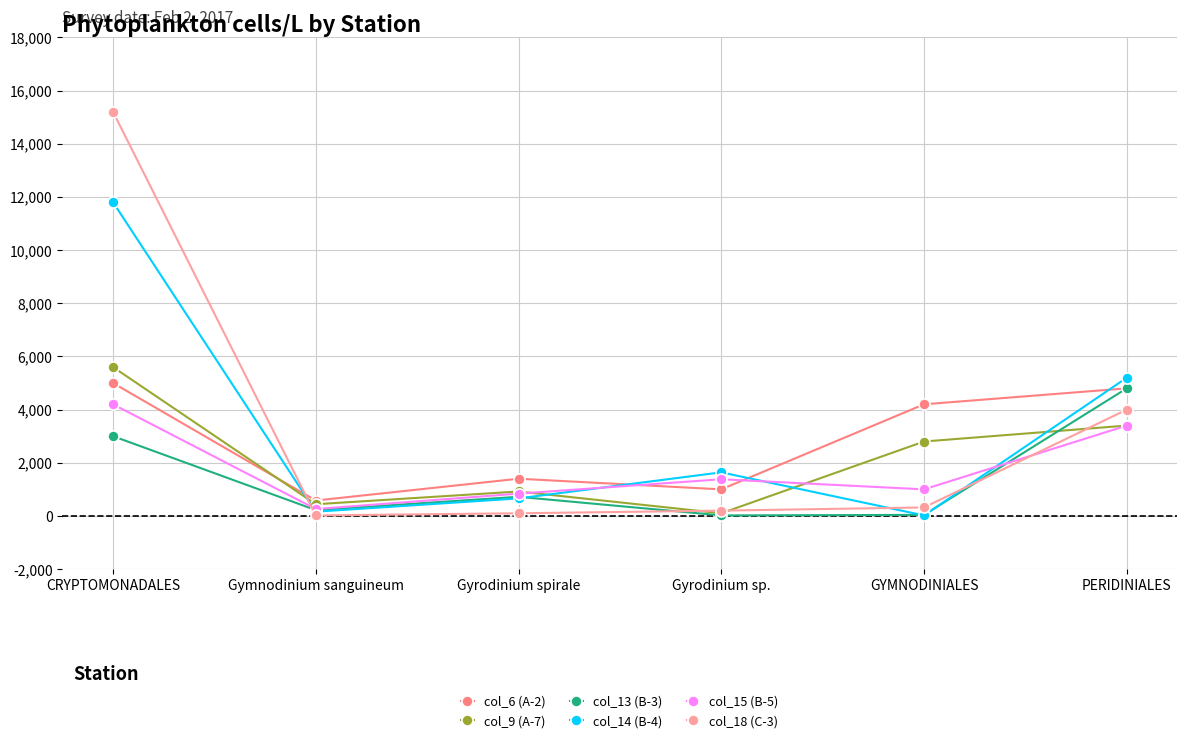

Is the value of col_15 (B-5) at CRYPTOMONADALES greater than the value of col_14 (B-4) at Gymnodinium sanguineum?

Yes